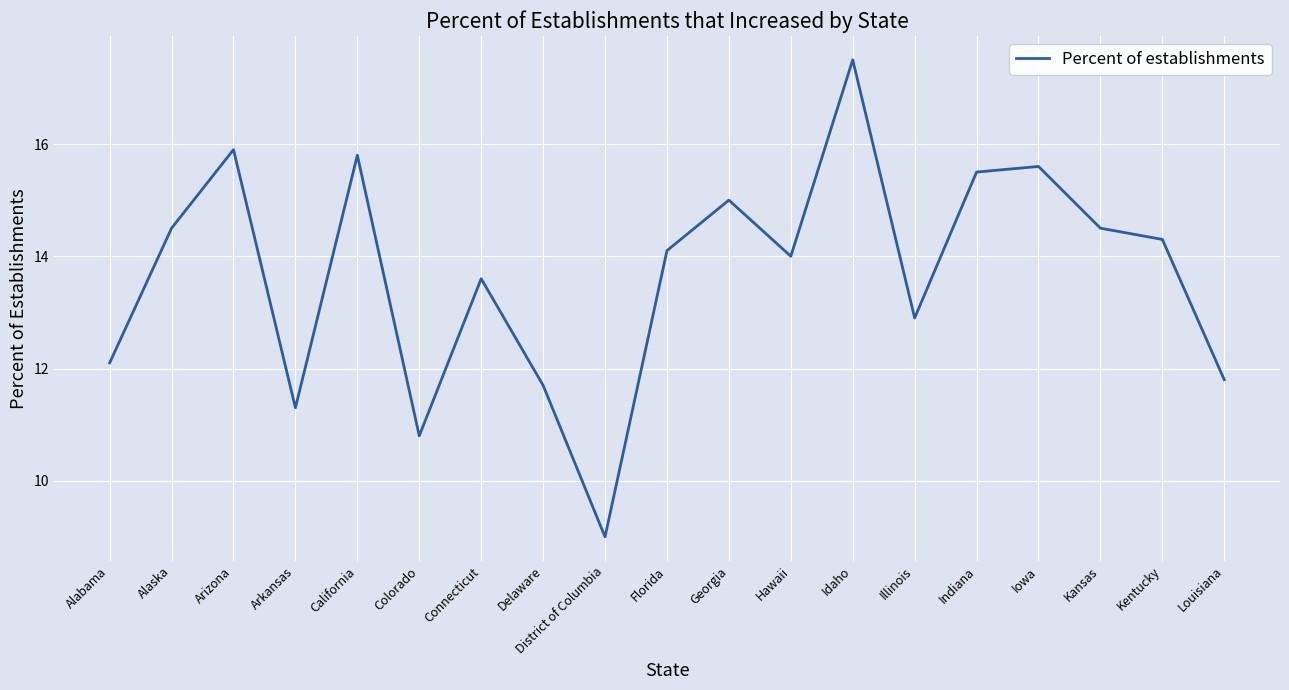

What is the difference between the maximum and minimum values?

8.5